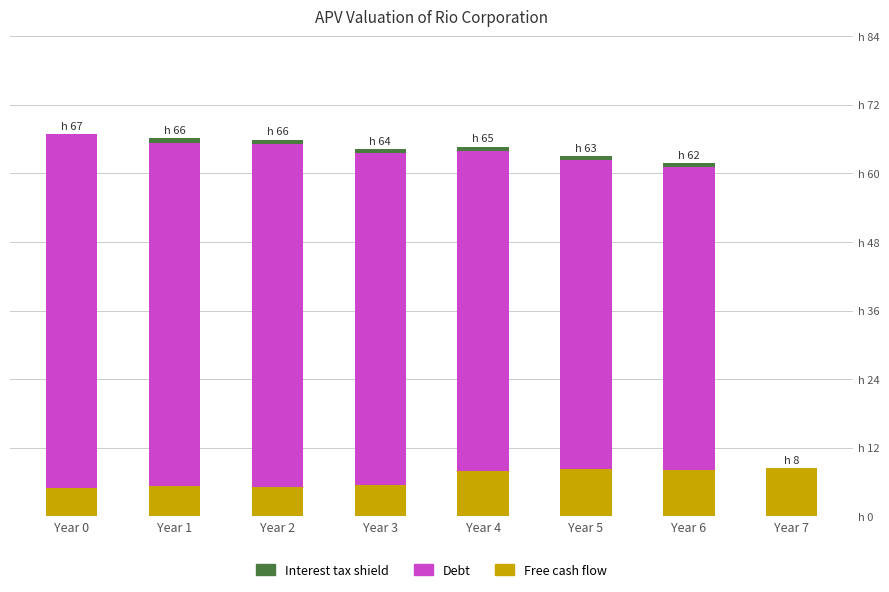

Are the bars grouped side by side (vs. stacked)?

No